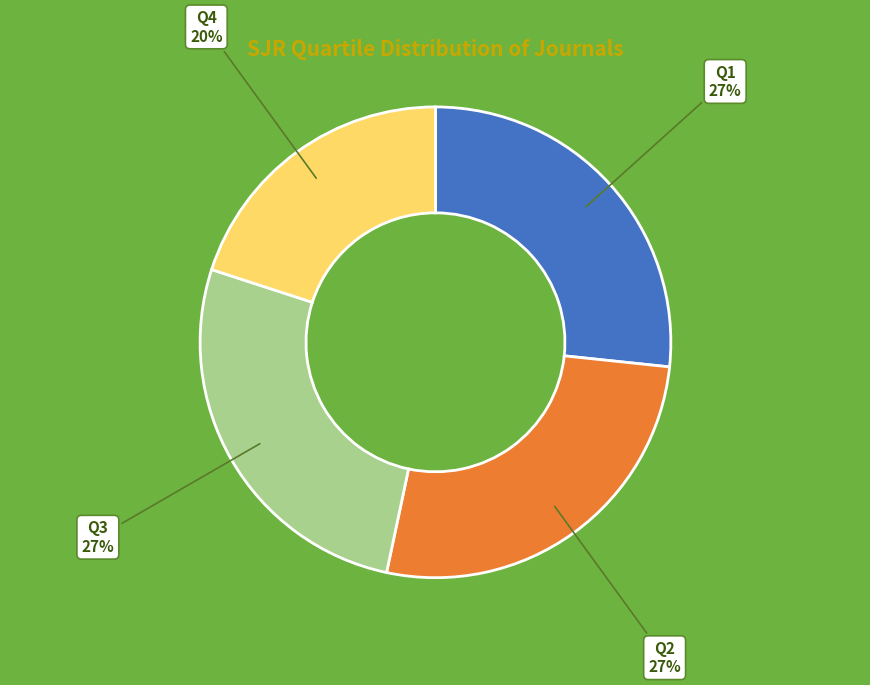

Count the number of slices in the pie.

4